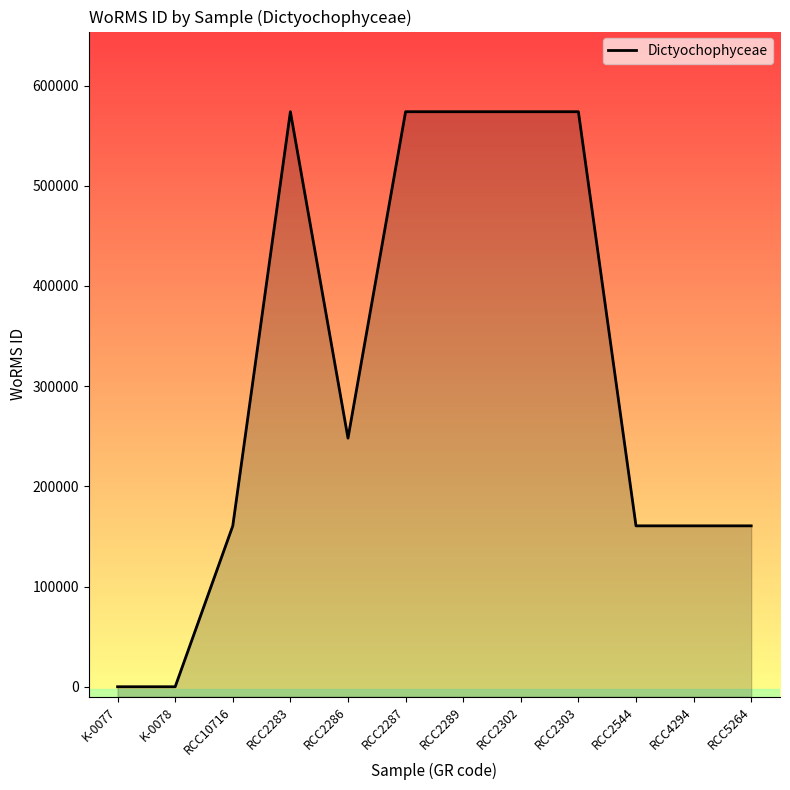

The chart shows a value of 0 at K-0078. True or false?

True